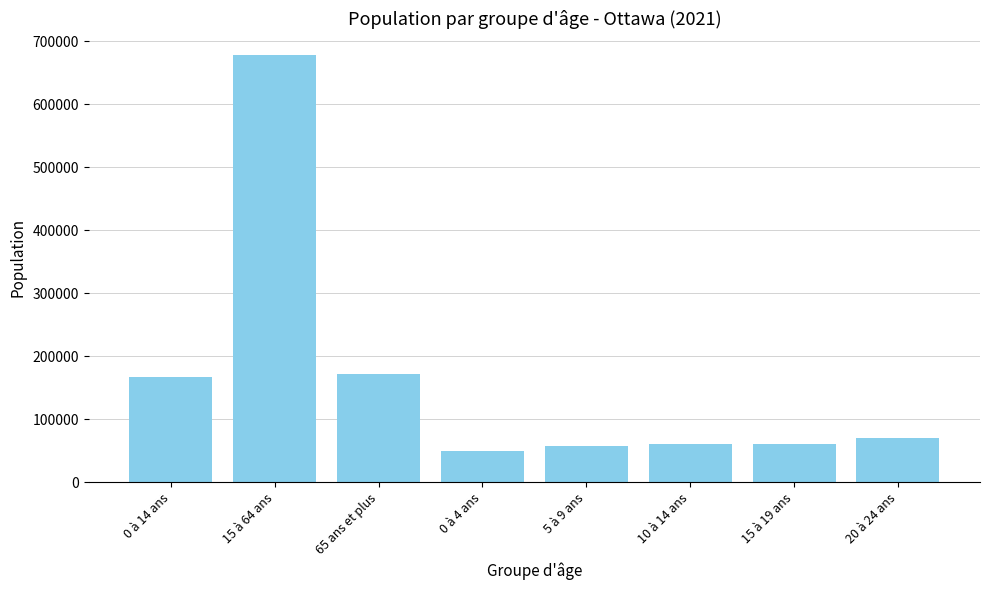

What is the minimum value shown in the chart?

48790